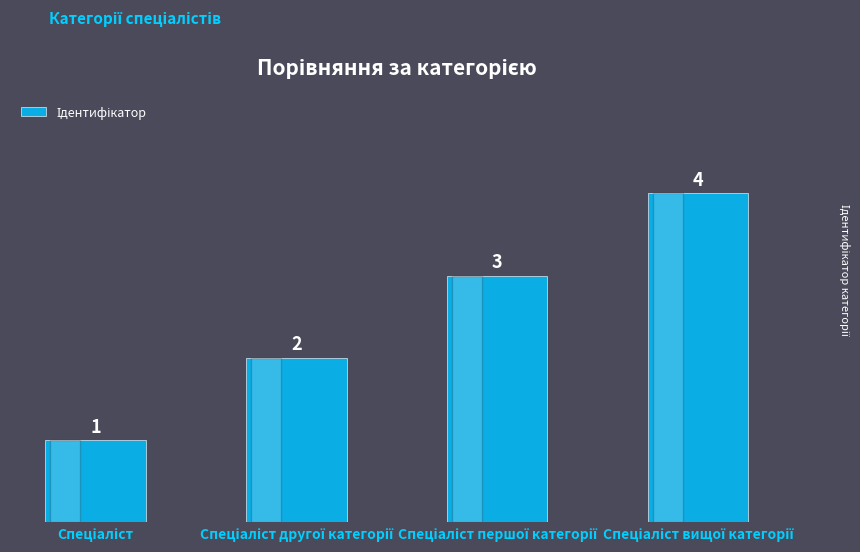

What is the value of the 1st bar from the left?

1